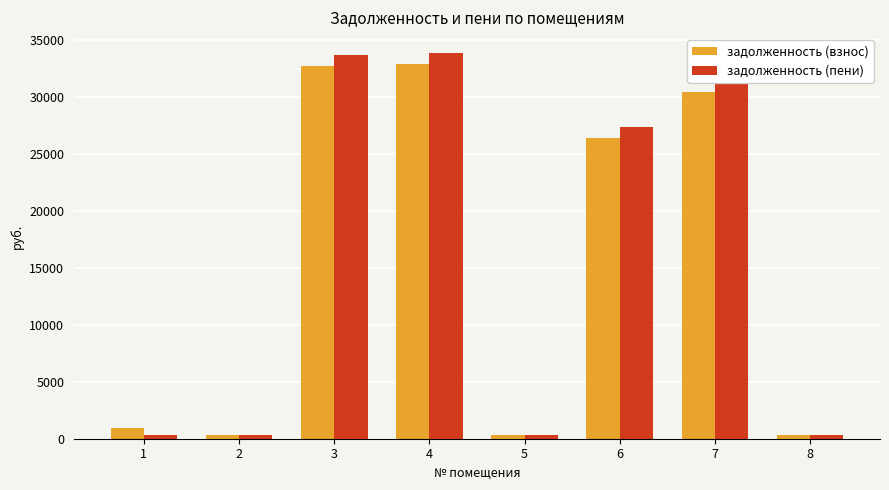

How many values in the задолженность (взнос) series are below 26369?

4